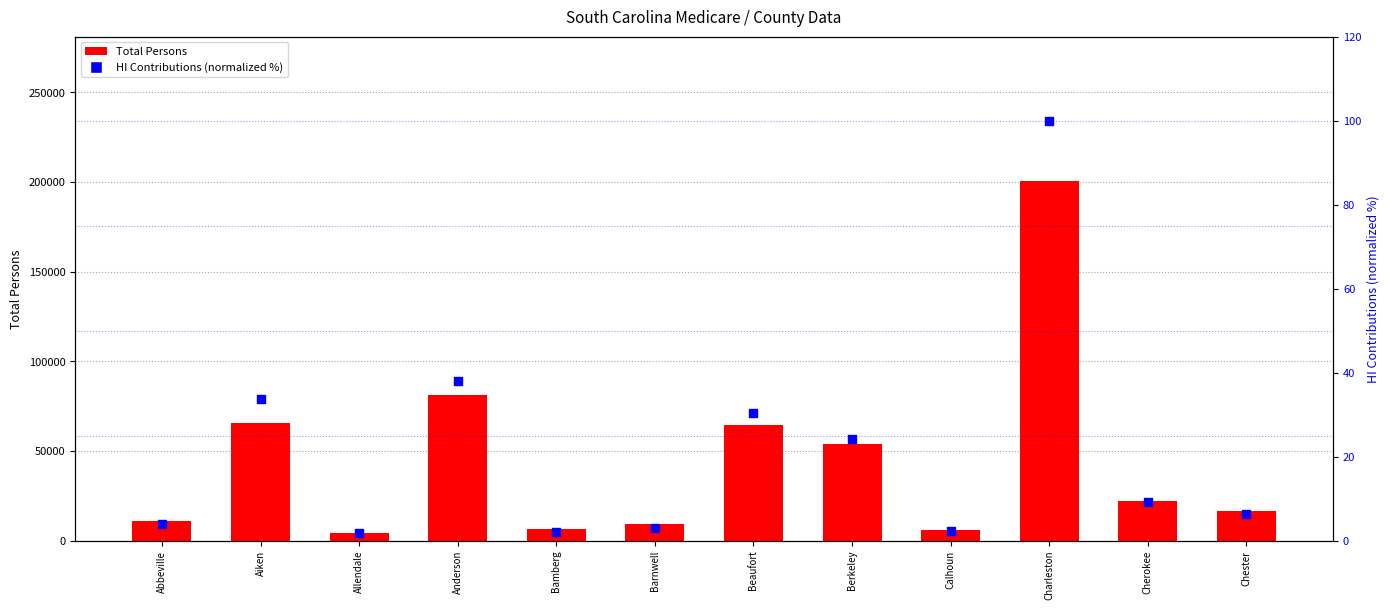

At which category is the sum across all series the highest?

Charleston